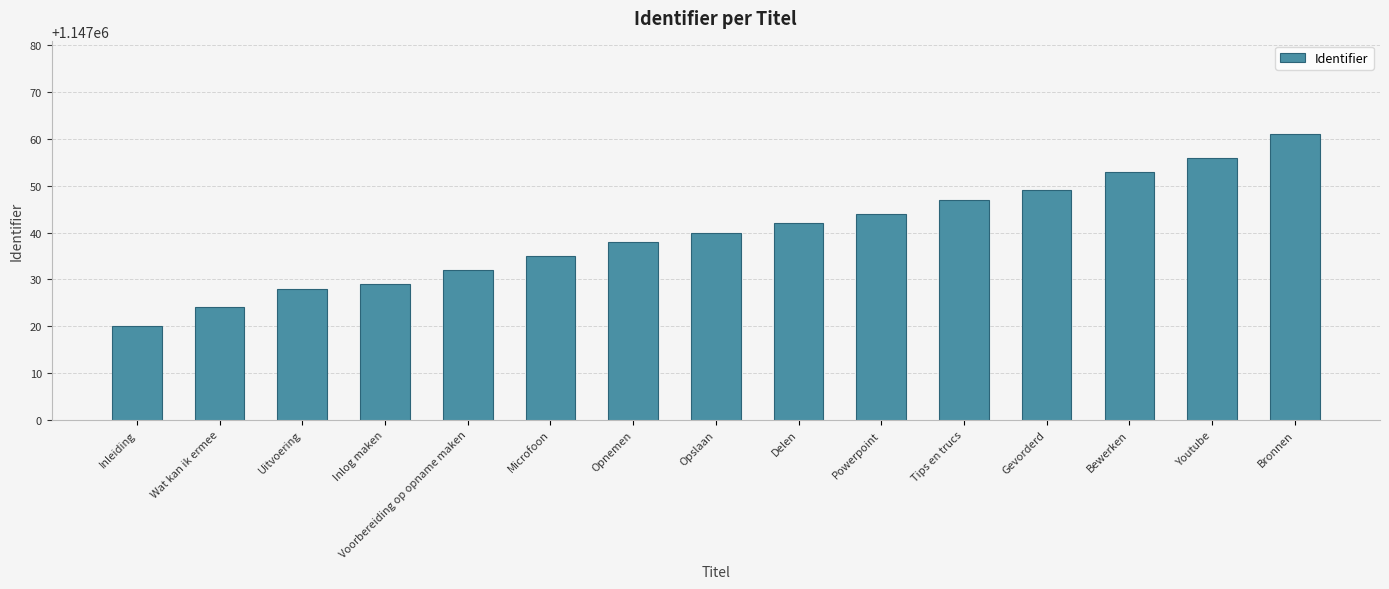

Reading left to right, what are all the values shown in this chart?

Inleiding=1147020	Wat kan ik ermee=1147024	Uitvoering=1147028	Inlog maken=1147029	Voorbereiding op opname maken=1147032	Microfoon=1147035	Opnemen=1147038	Opslaan=1147040	Delen=1147042	Powerpoint=1147044	Tips en trucs=1147047	Gevorderd=1147049	Bewerken=1147053	Youtube=1147056	Bronnen=1147061